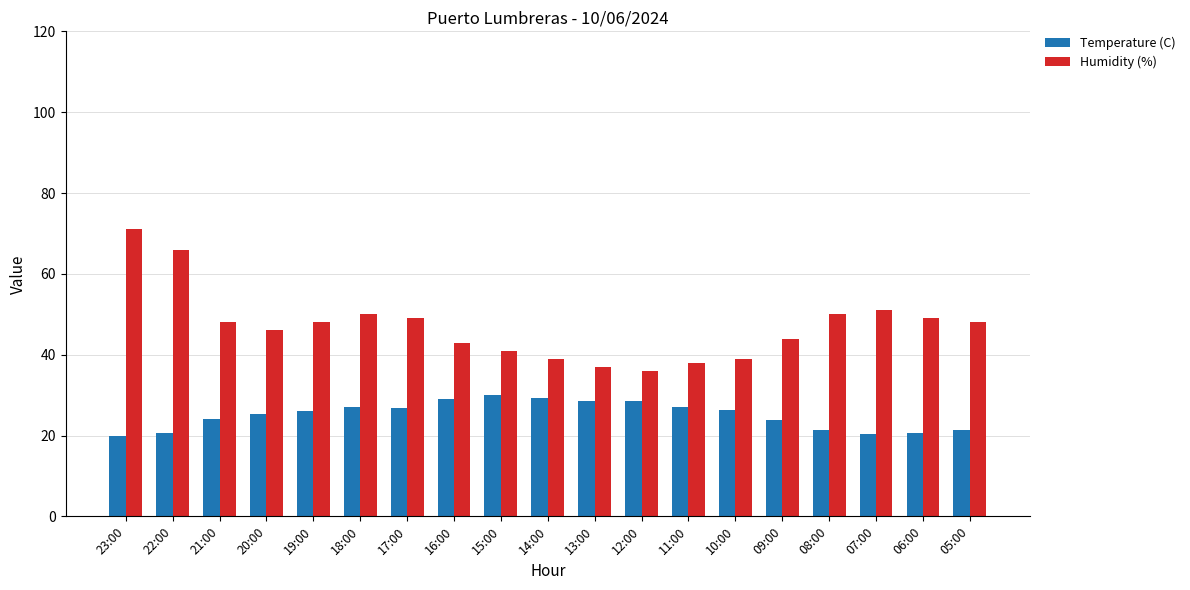

What is the average value of the Temperature (C) series?

25.1